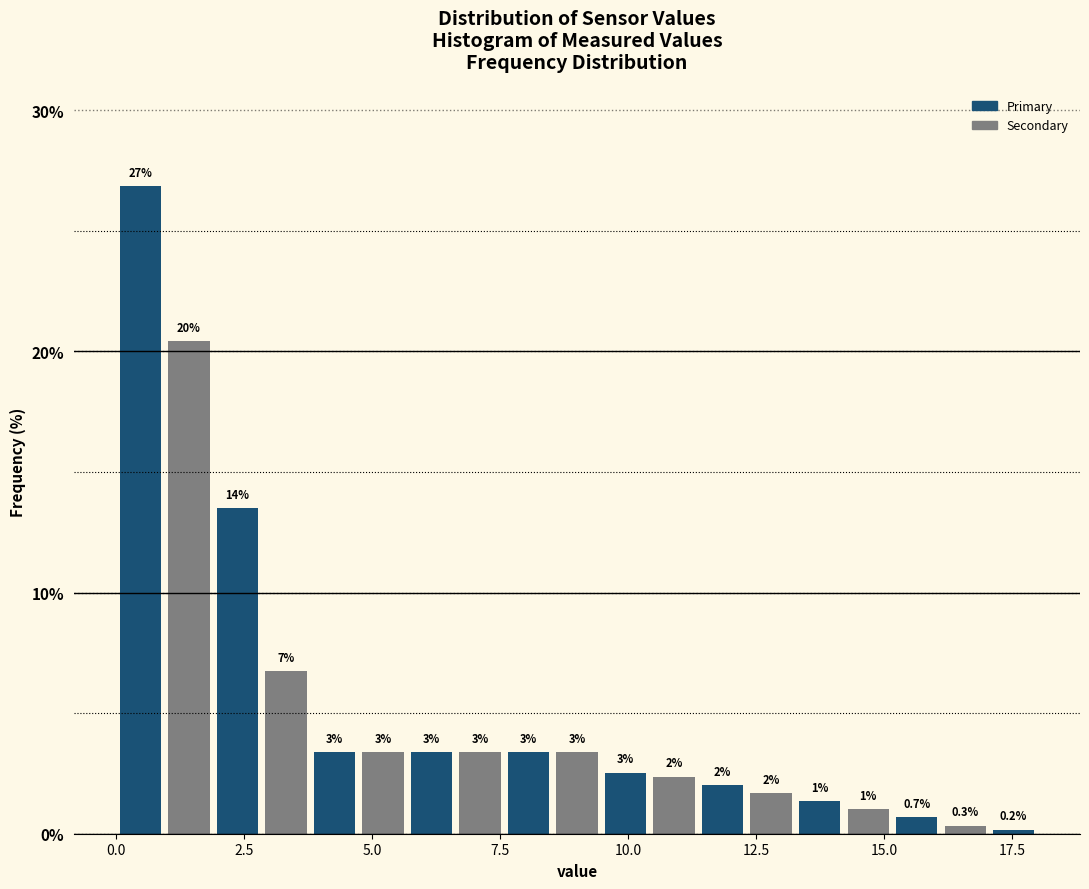

Read against the x-axis, roughly where is the centre of the tallest bar?

0.5